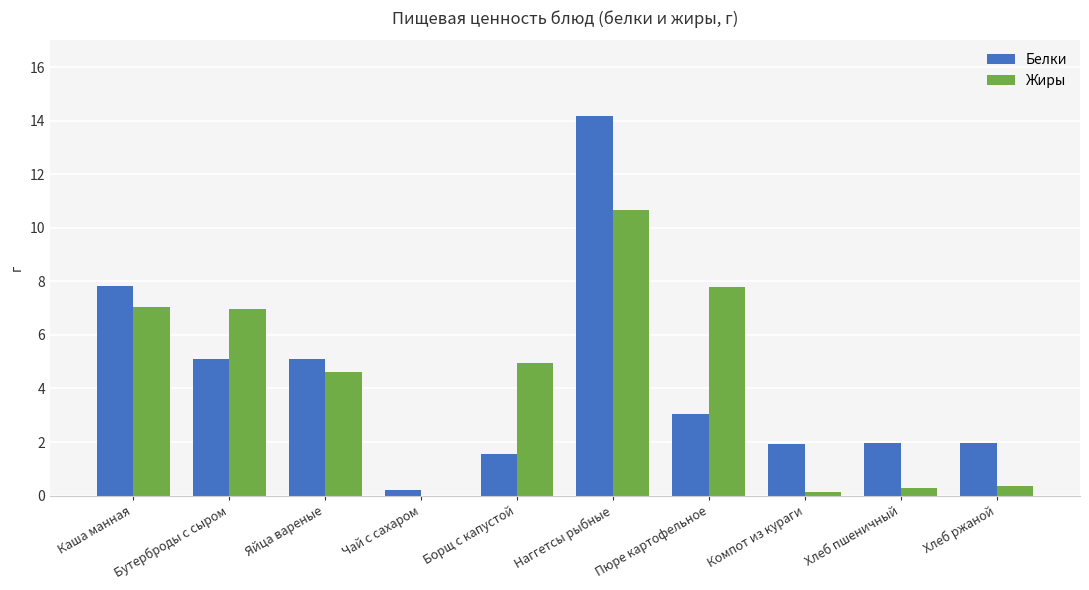

What is the sum of all Белки values?

42.9